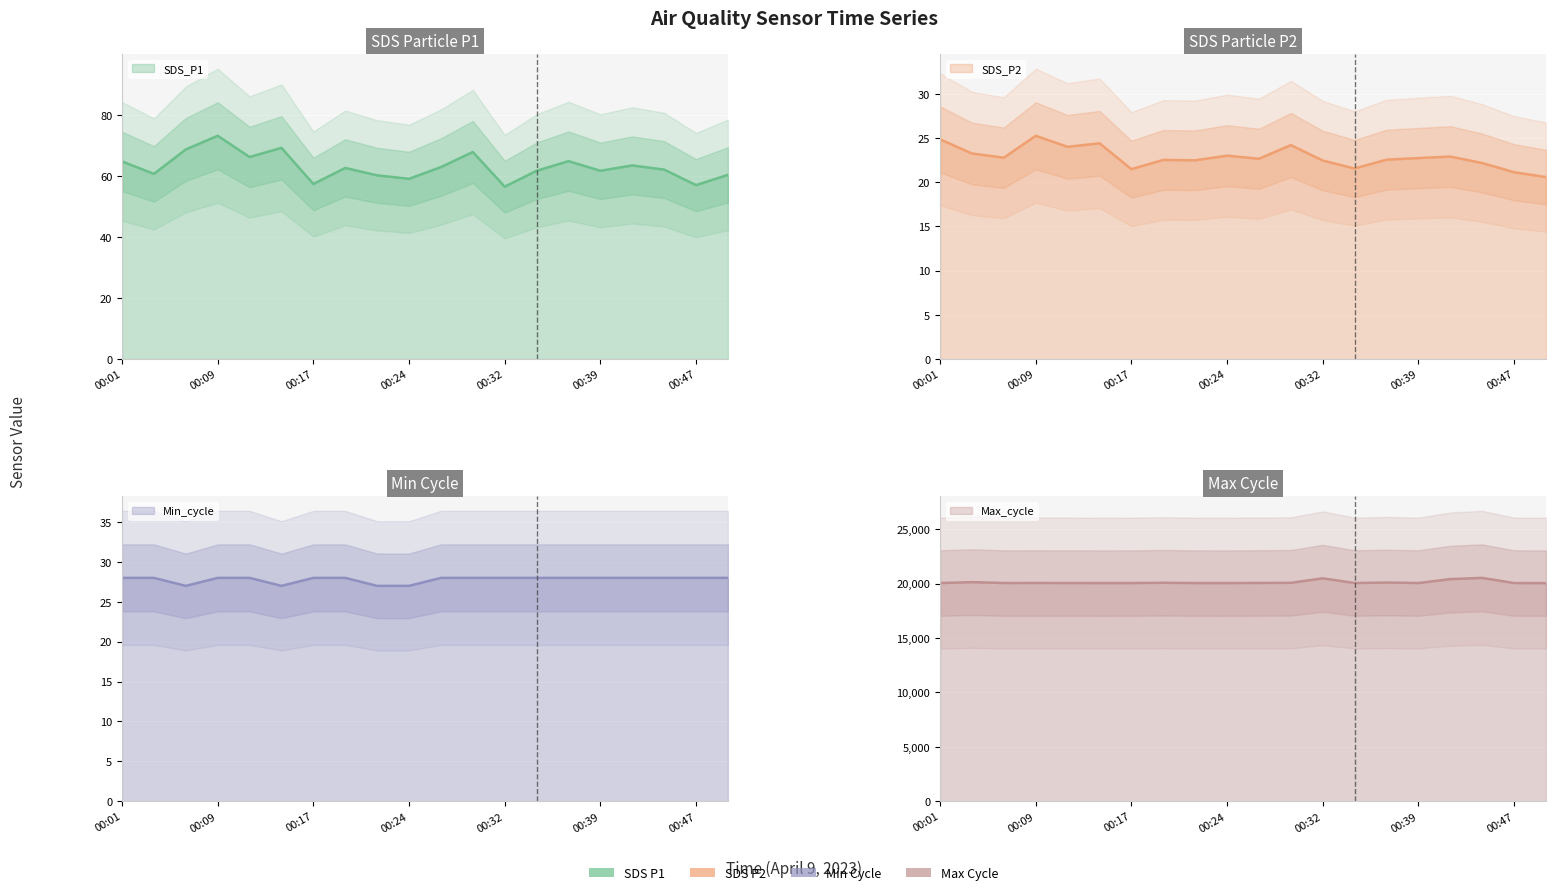

At how many categories does at least one series exceed 3918?

20